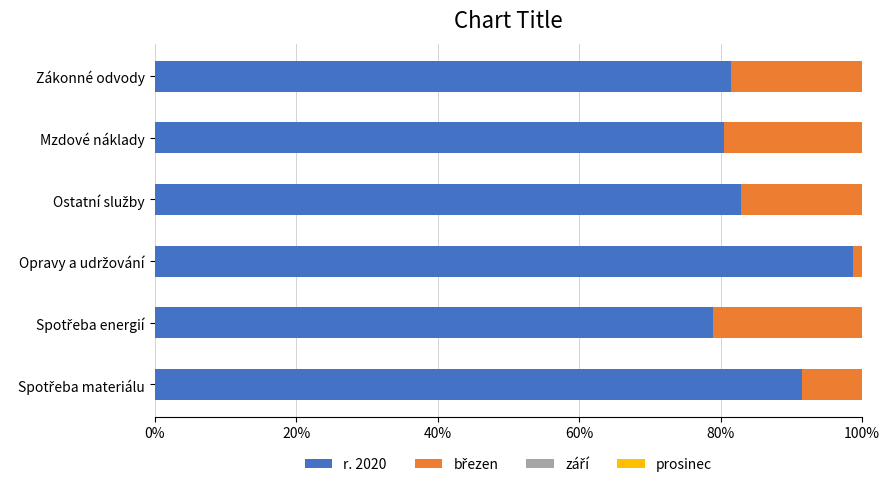

The value of r. 2020 at Mzdové náklady is 121.5. True or false?

False